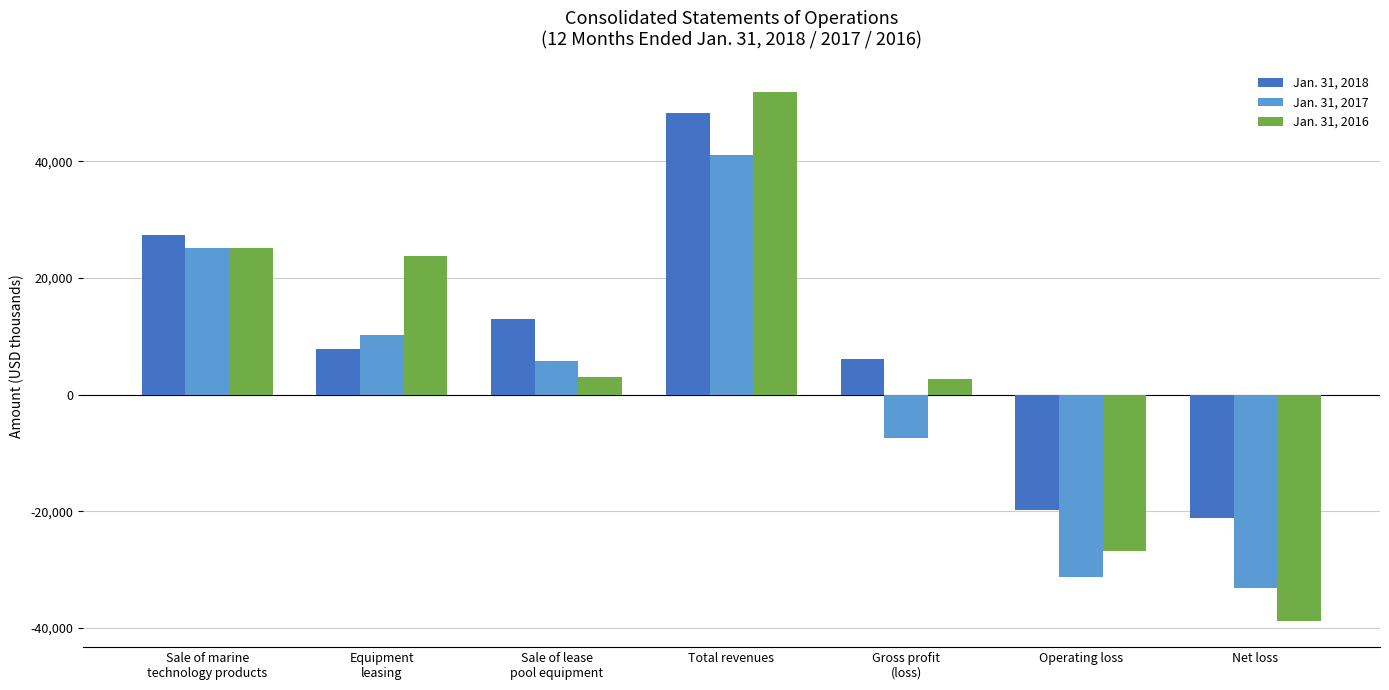

What is the average value of the Jan. 31, 2017 series?

1449